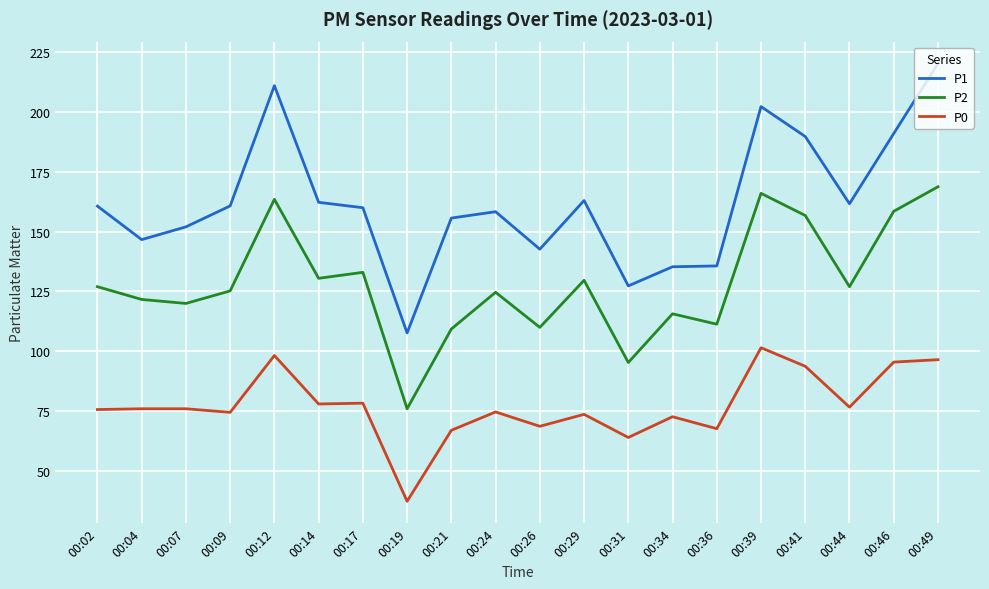

Rank the series at 00:49 from highest to lowest value.

P1, P2, P0